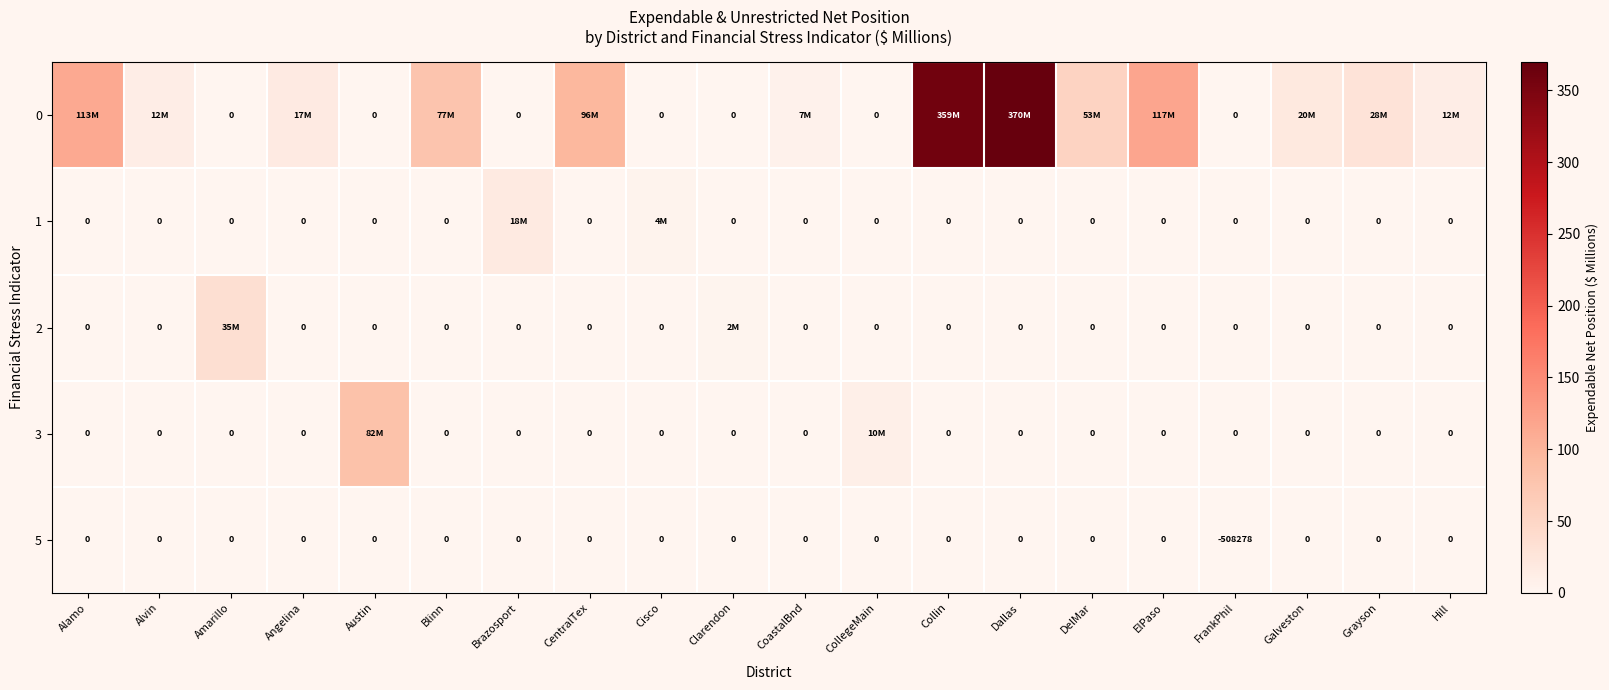

Rank the series by their maximum value, from highest to lowest.

0, 3, 2, 1, 5